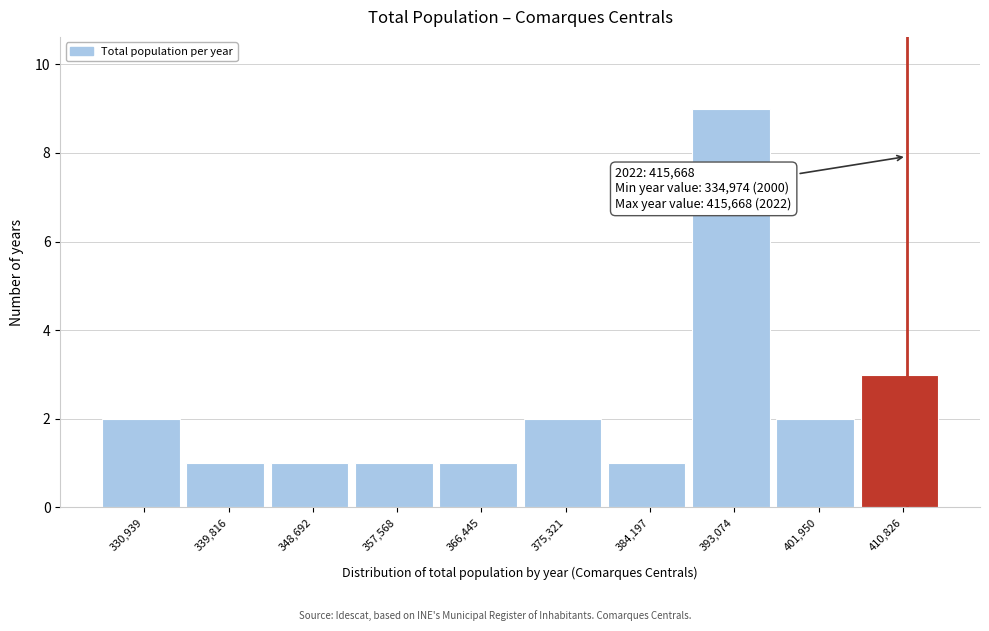

Reading right to left, transcribe all the data shown in this chart.

3	2	9	1	2	1	1	1	1	2